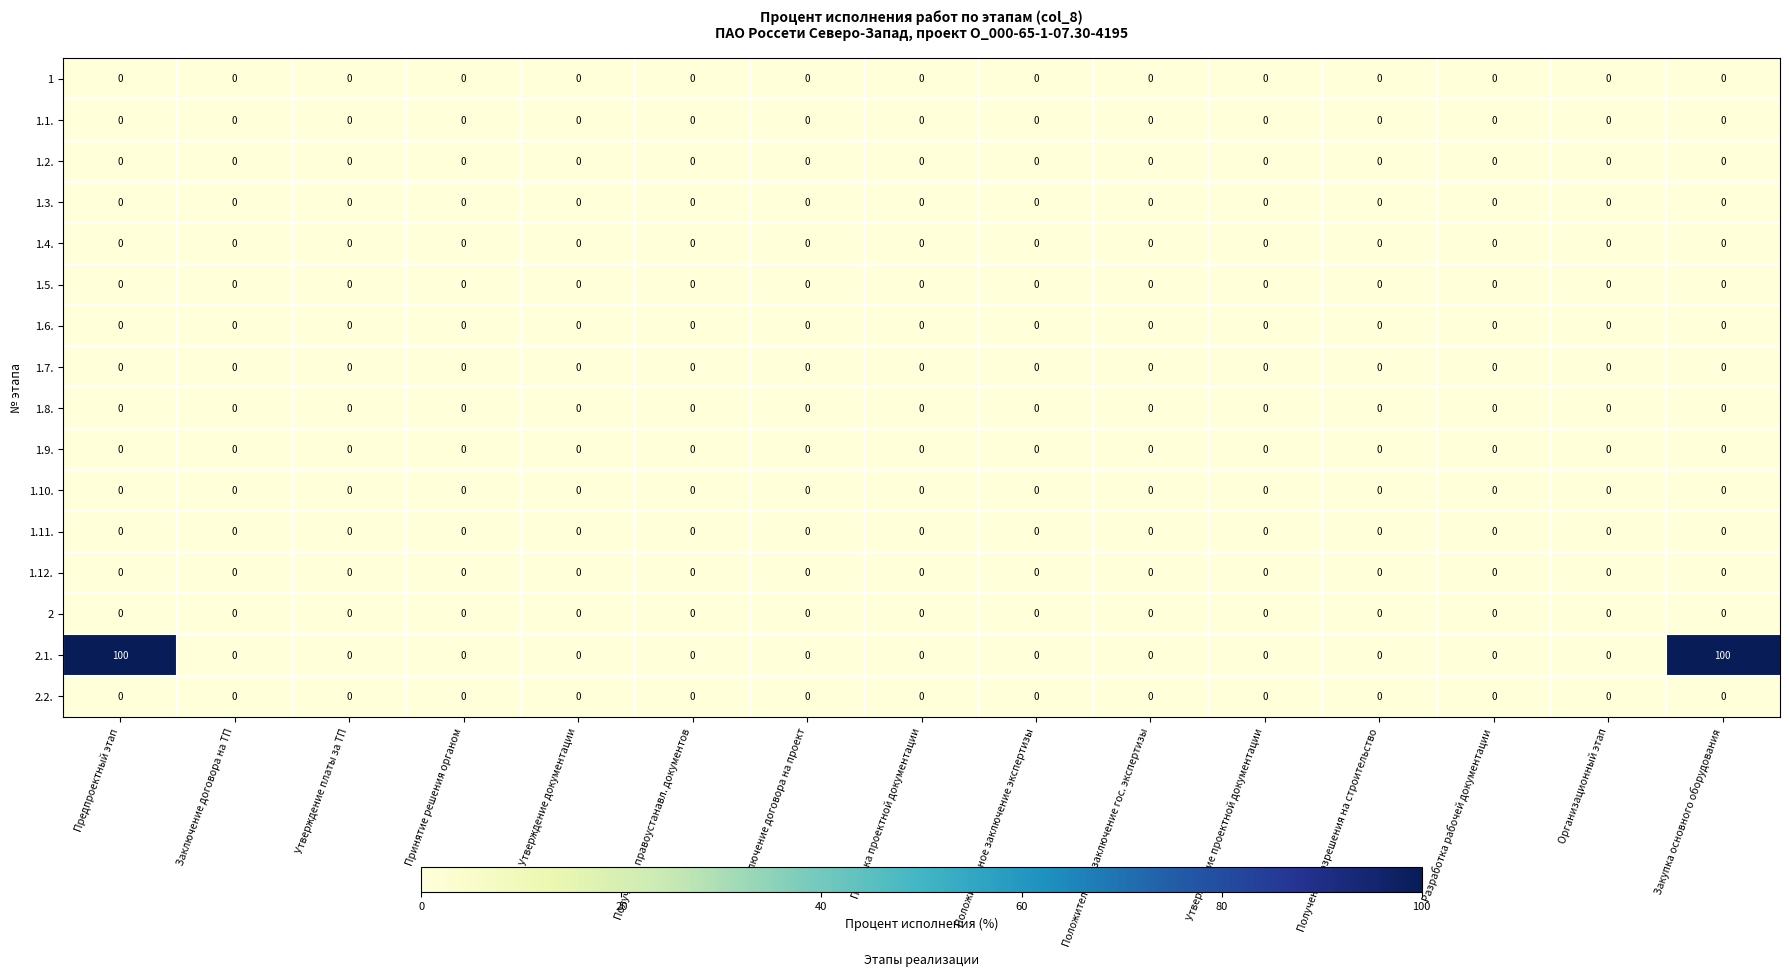

Is it true that 1.9. equals 0 at Утверждение документации?

True